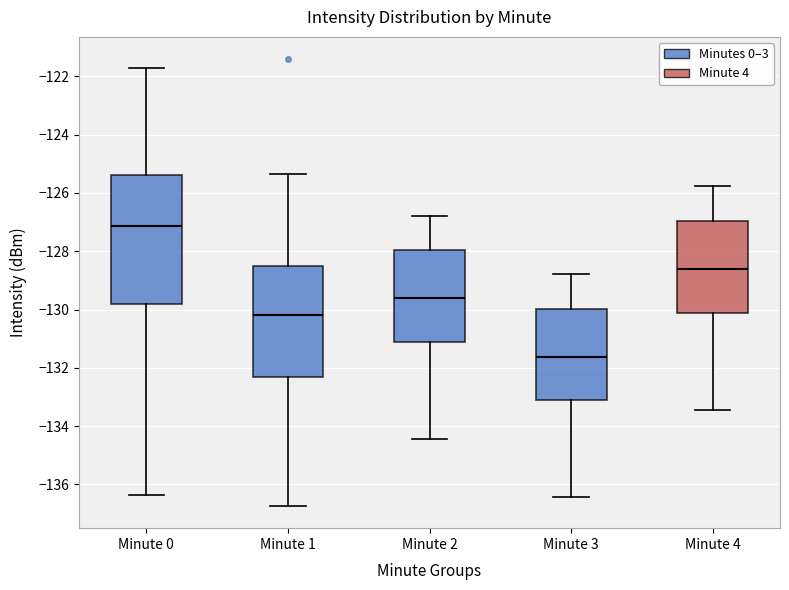

Where is the upper edge of the box for Minute 3 on the y-axis? The values are not printed on the chart, so give them approximately, as read against the axis.

-130.0